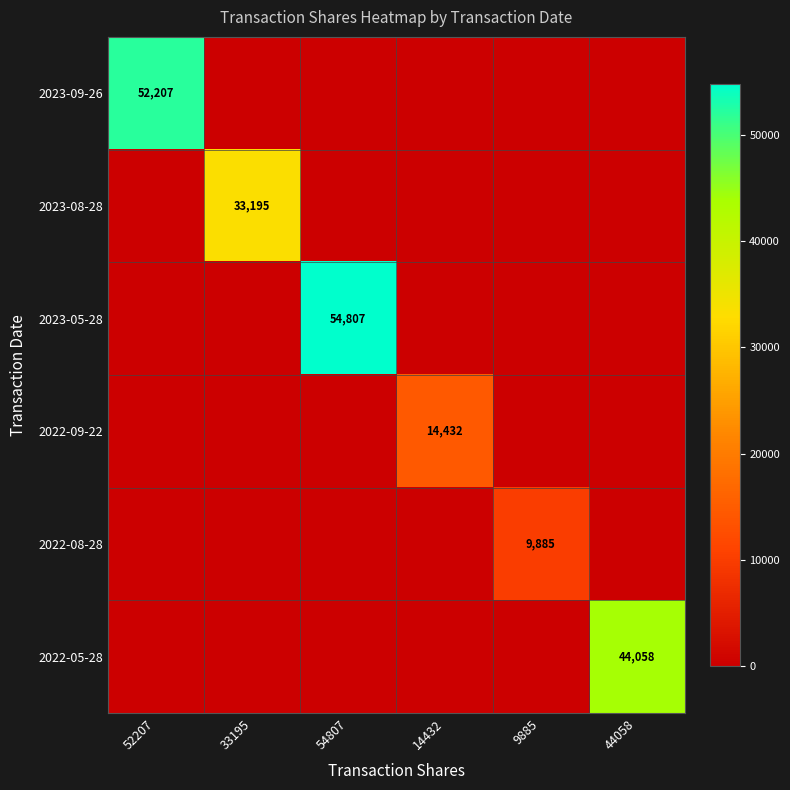

Which category has the highest value across all series?

54807